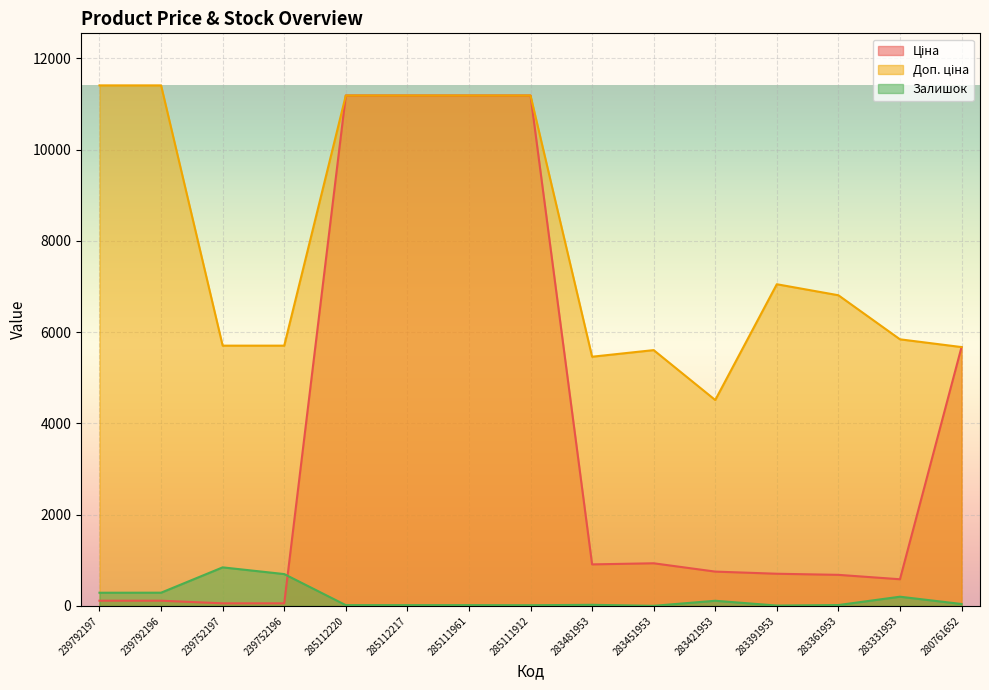

Count the number of categories in the chart.

15